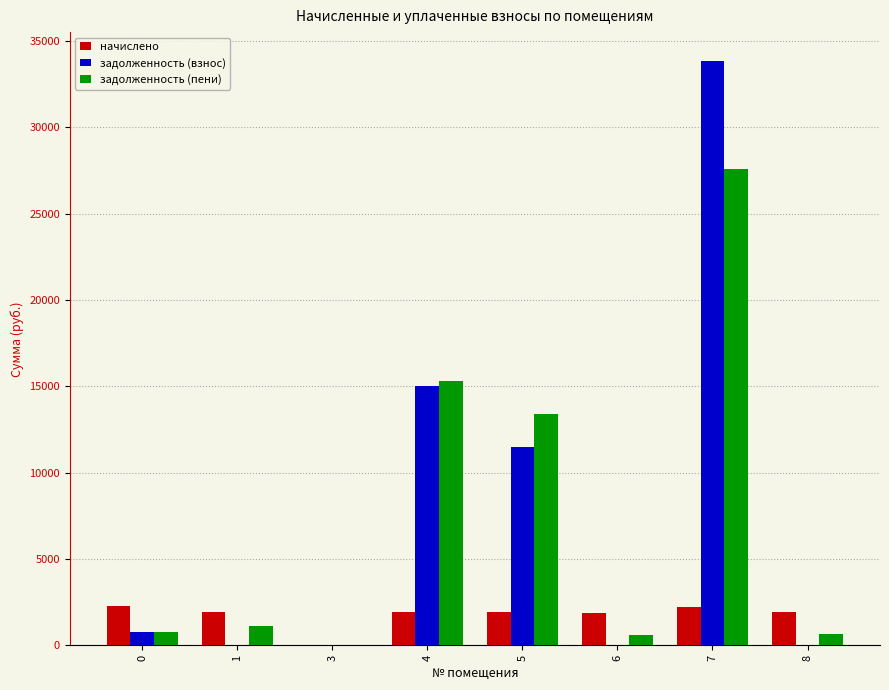

Are the bars grouped side by side (vs. stacked)?

Yes